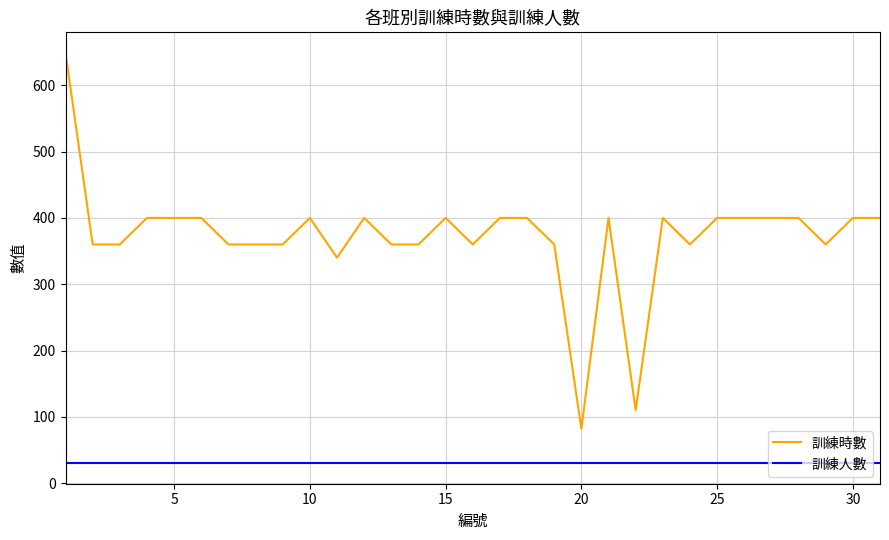

How many series are shown in this chart?

2